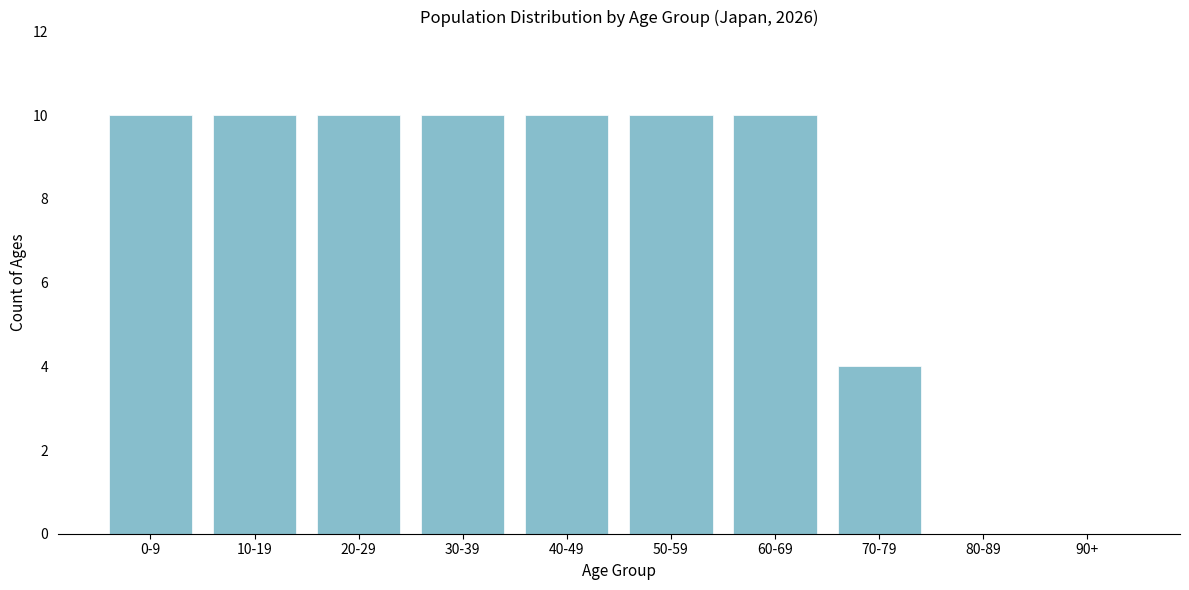

Reading left to right, extract all data points from this chart.

0-9=10	10-19=10	20-29=10	30-39=10	40-49=10	50-59=10	60-69=10	70-79=4	80-89=0	90+=0